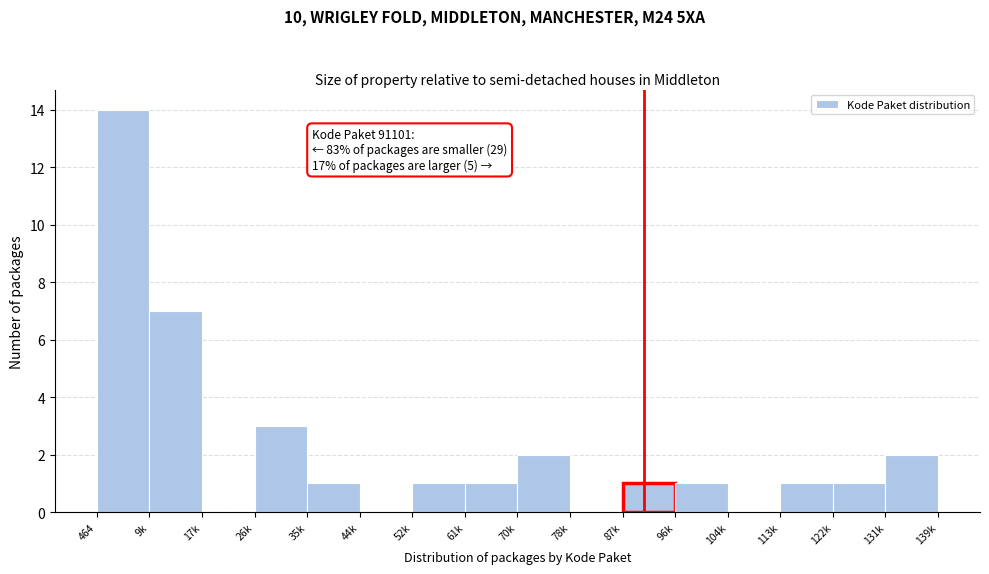

Reading left to right, list all the values displayed in this chart.

464=14	9k=7	17k=0	26k=3	35k=1	44k=0	52k=1	61k=1	70k=2	78k=0	87k=1	96k=1	104k=0	113k=1	122k=1	131k=2